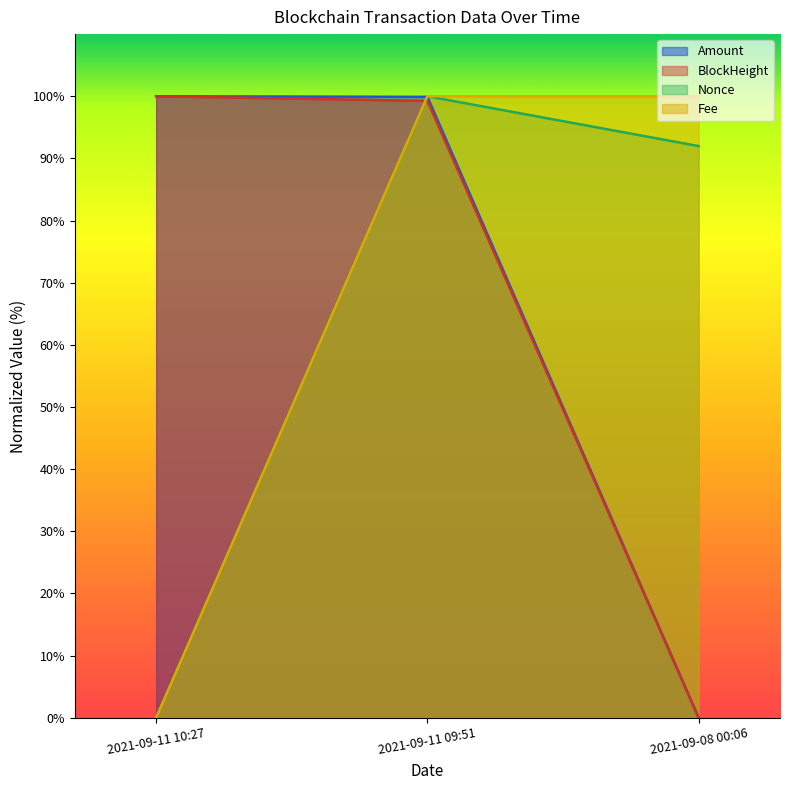

Where is Amount nearest to the value 50?

2021-09-11 09:51